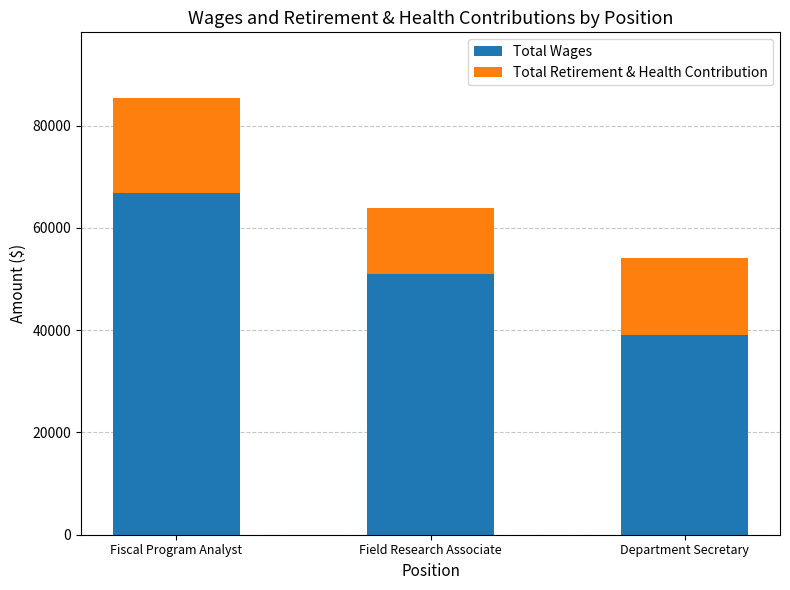

List the labels in order of Total Wages value, smallest first.

Department Secretary, Field Research Associate, Fiscal Program Analyst